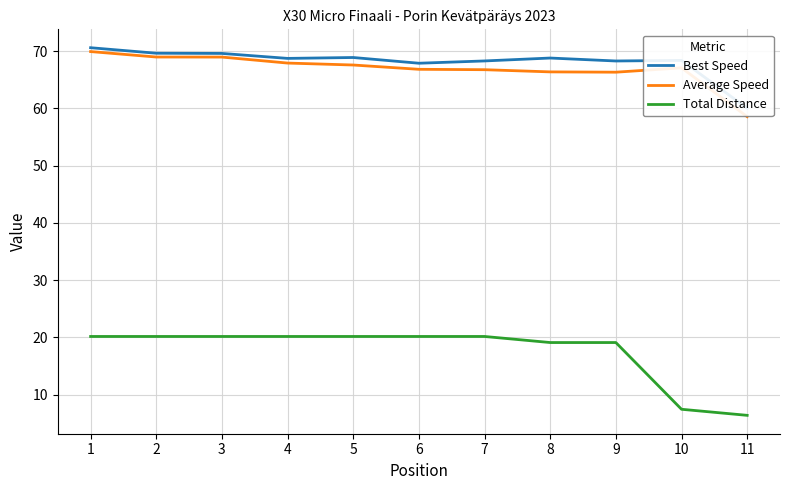

What is the sum of all Total Distance values?

192.9